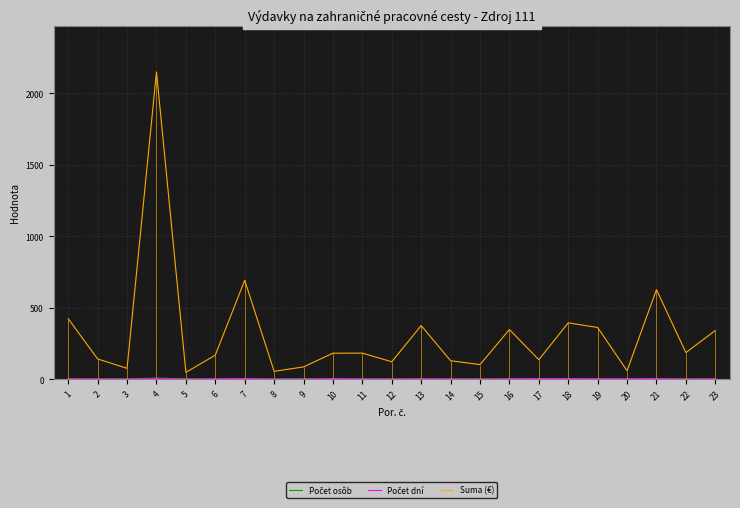

Count the Počet osôb values in the range 2 to 3.

16